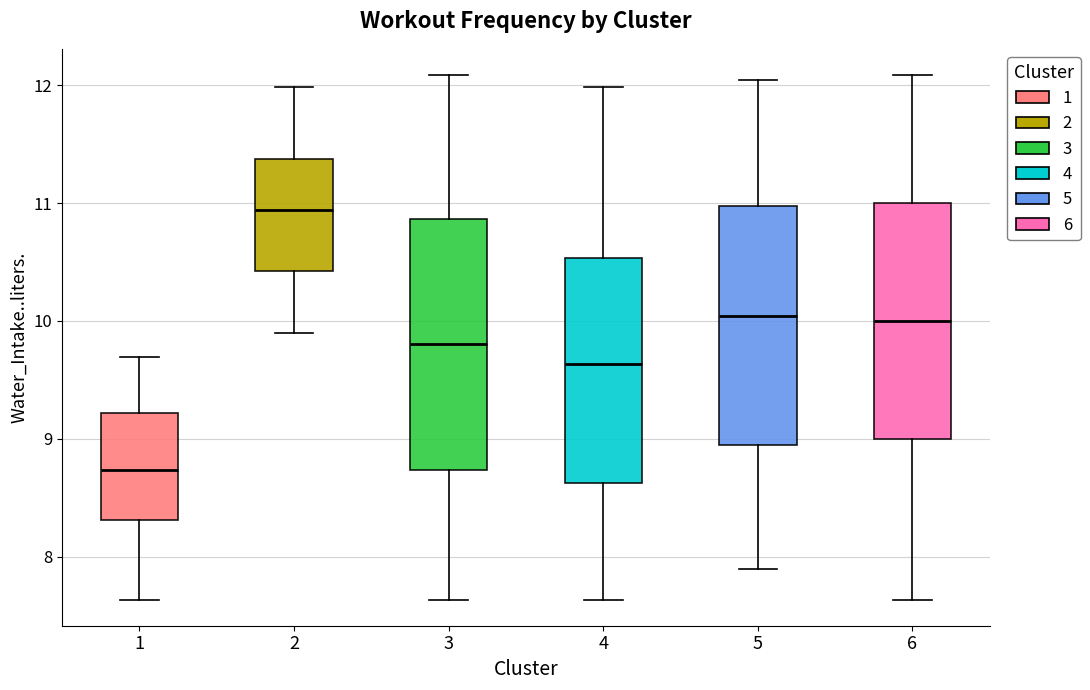

Comparing the boxes themselves (not the whiskers), which one is the tallest?

3